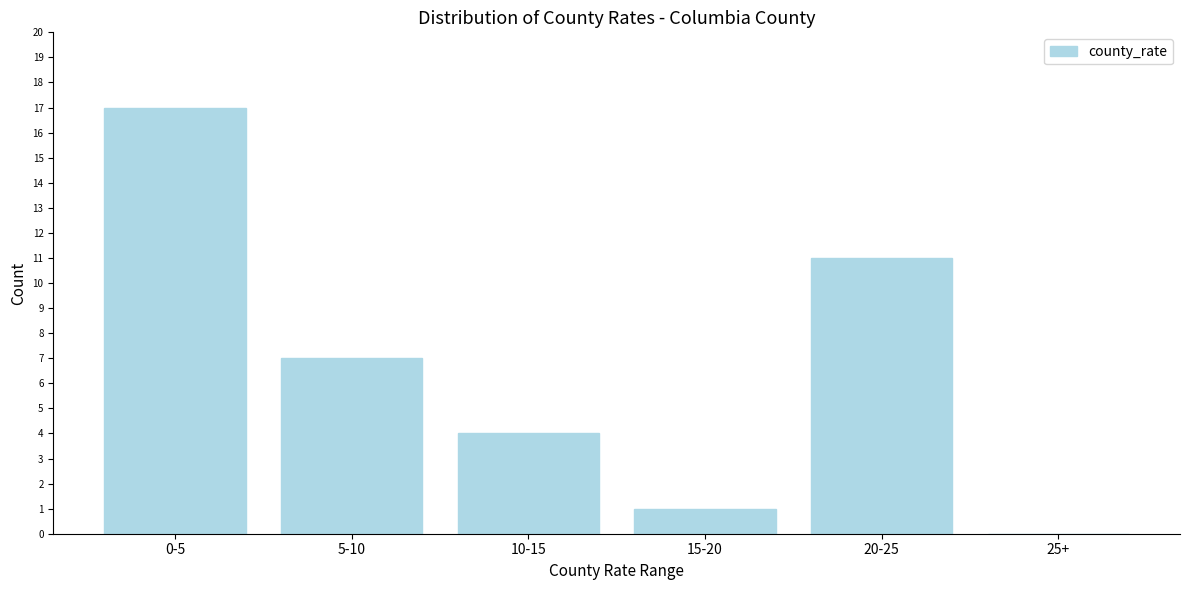

Reading left to right, transcribe all the data shown in this chart.

0-5=17	5-10=7	10-15=4	15-20=1	20-25=11	25+=0